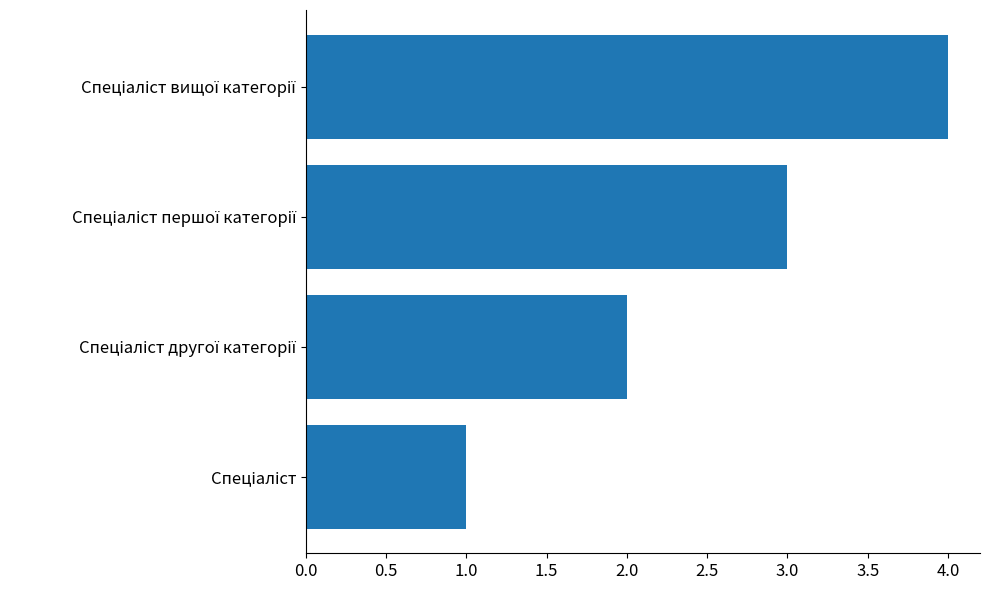

What is the difference between the maximum and minimum values?

3